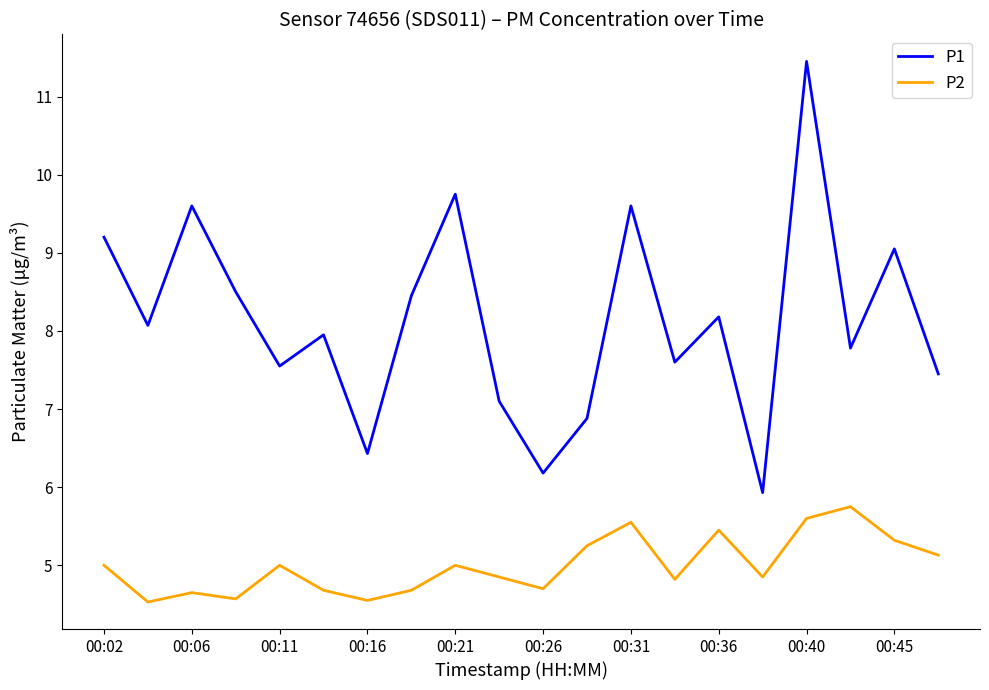

Rank the series by their average value, from highest to lowest.

P1, P2